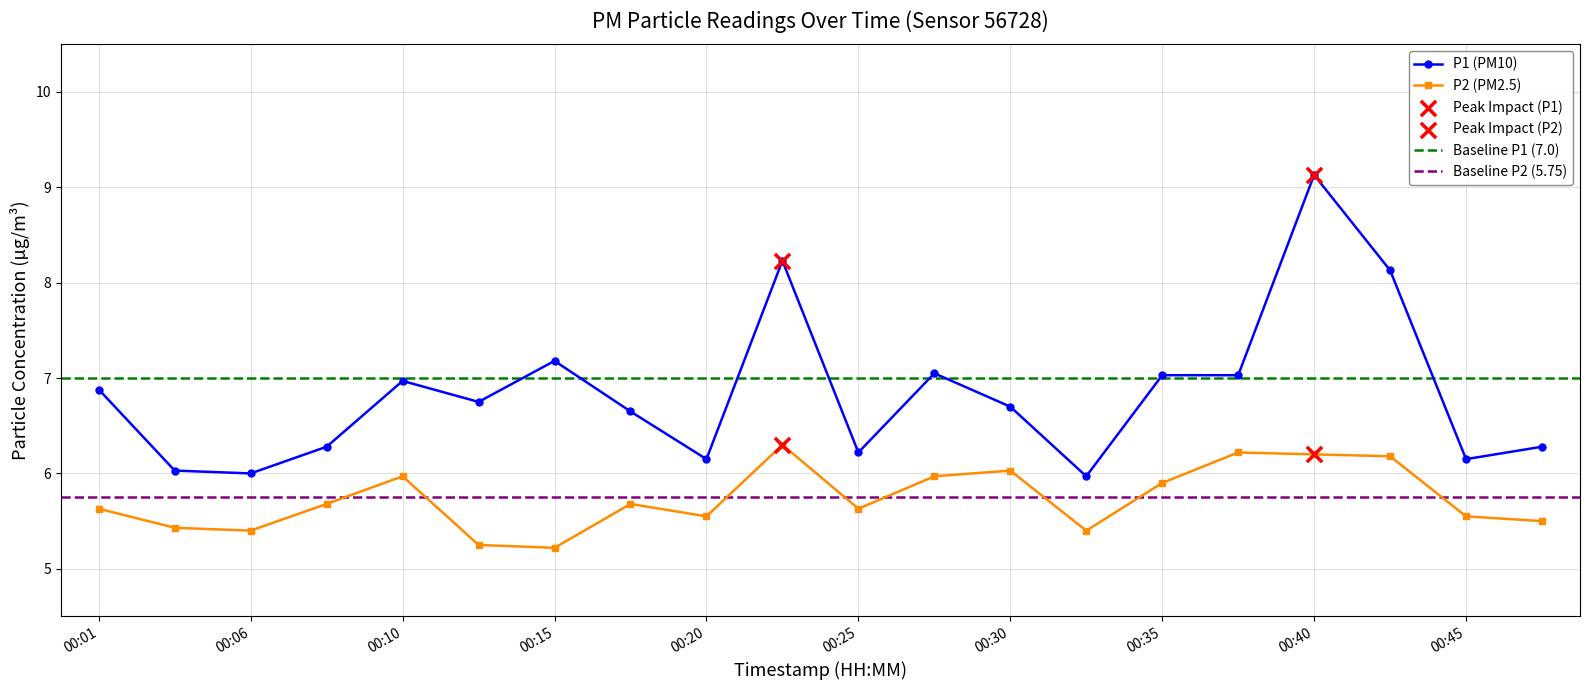

True or false: P2 (PM2.5) and P1 (PM10) cross at least once.

False